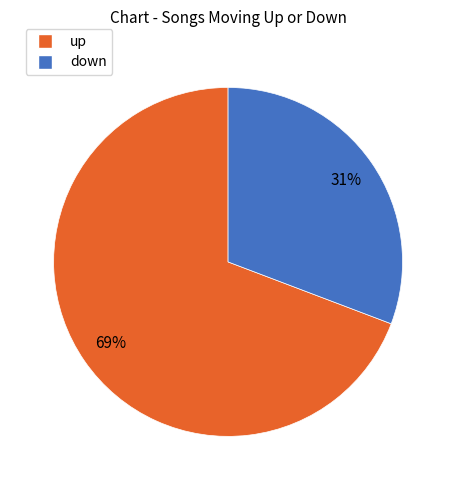

Count the number of slices in the pie.

2